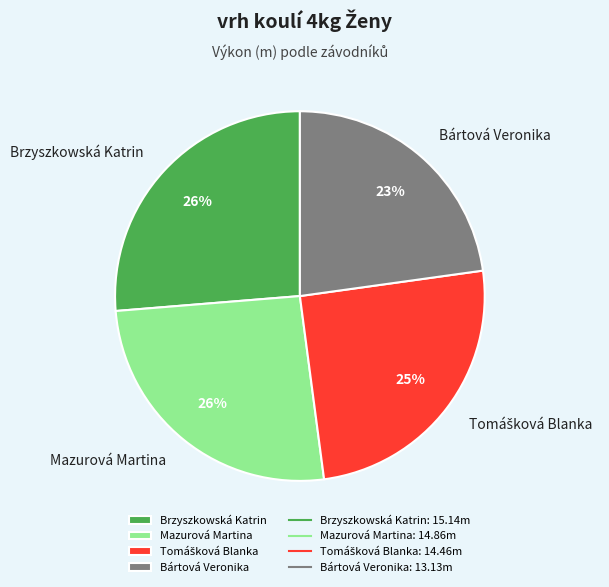

Is it true that Bártová Veronika is 23% of the pie?

True